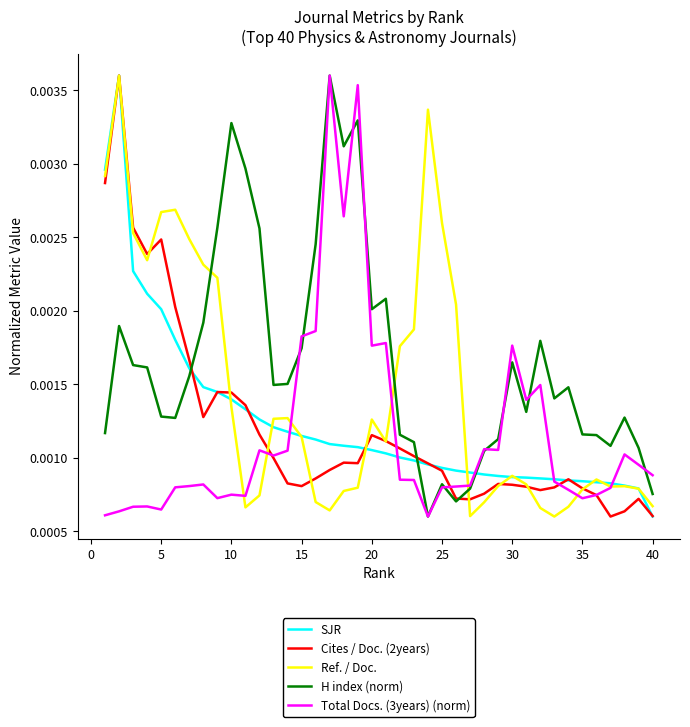

Which series has the largest total across all categories?

H index (norm)